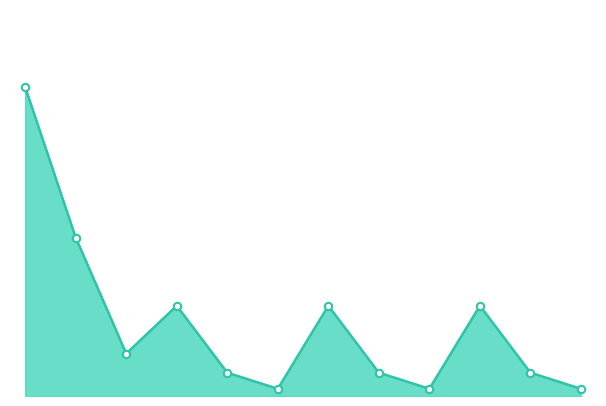

Is this an area chart (filled region under the line)?

Yes